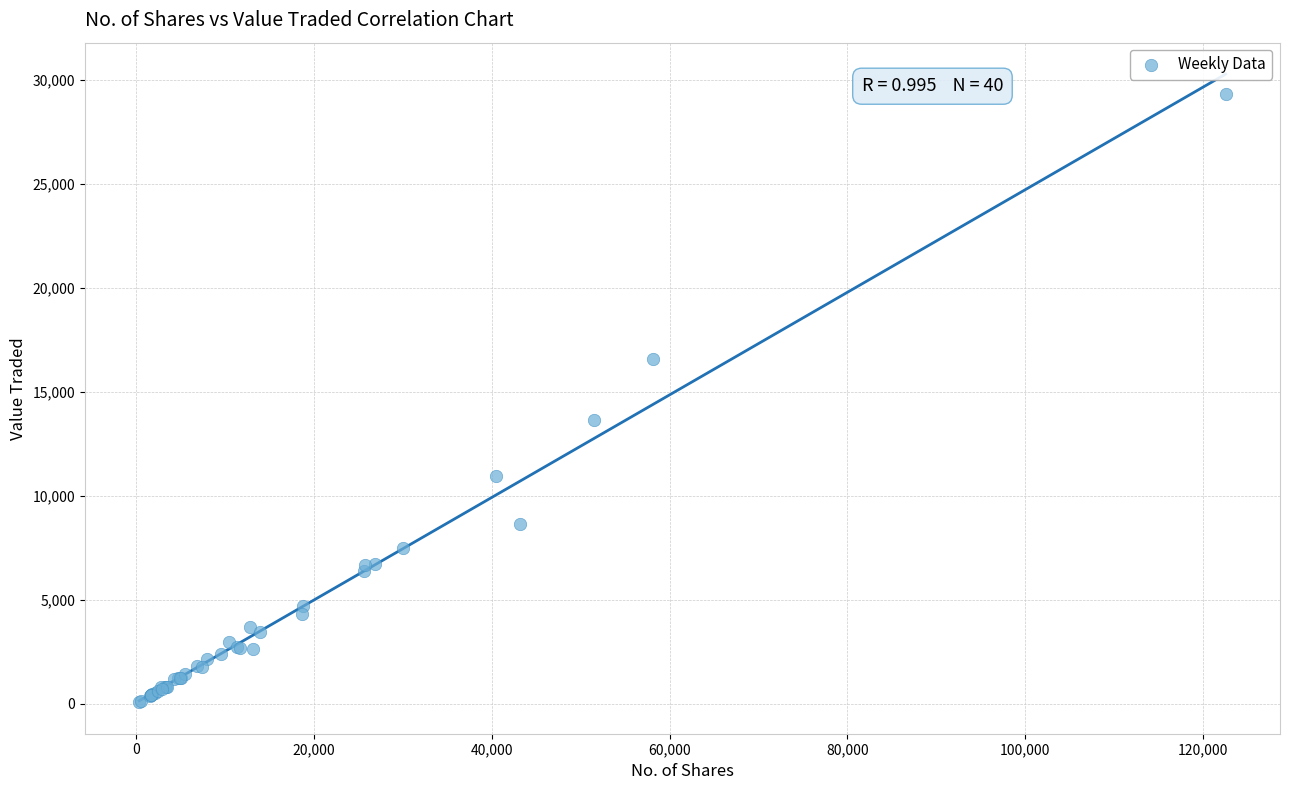

What Y value in the scatter plot is closest to 14706?

13655